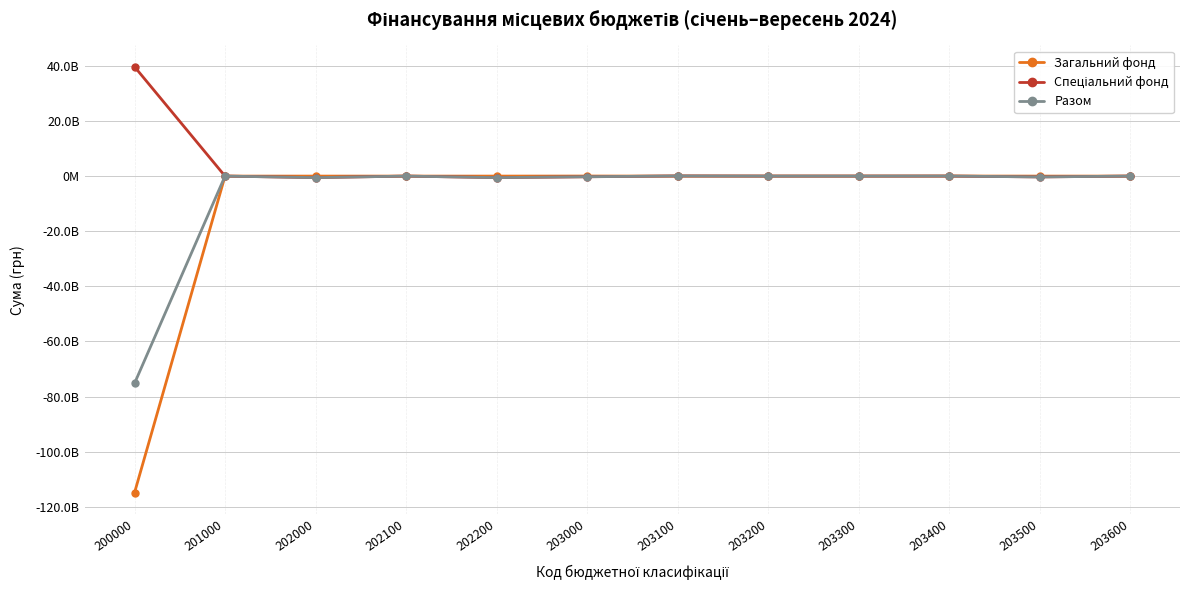

Reading right to left, transcribe all the data shown in this chart.

Загальний фонд: 0.0	0.0	20208914.0	0.0	0.0	0.0	20208914.0	0.0	0.0	0.0	0.0	-114893703075.6
Спеціальний фонд: 333327.8	-300000000.0	0.0	0.0	0.0	49475152.2	-250191520.0	-551312229.8	0.0	-551312229.8	0.0	39683258790.3
Разом: 333327.8	-300000000.0	20208914.0	0.0	0.0	49475152.2	-229982606.0	-551312229.8	0.0	-551312229.8	0.0	-75210444285.3